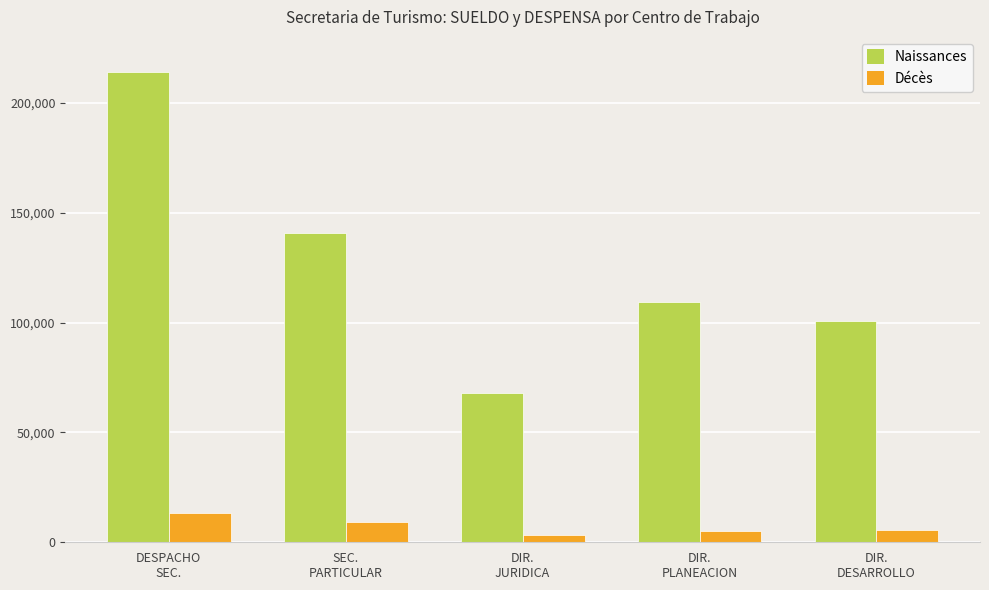

List the series in order of their peak value, highest first.

Naissances, Décès